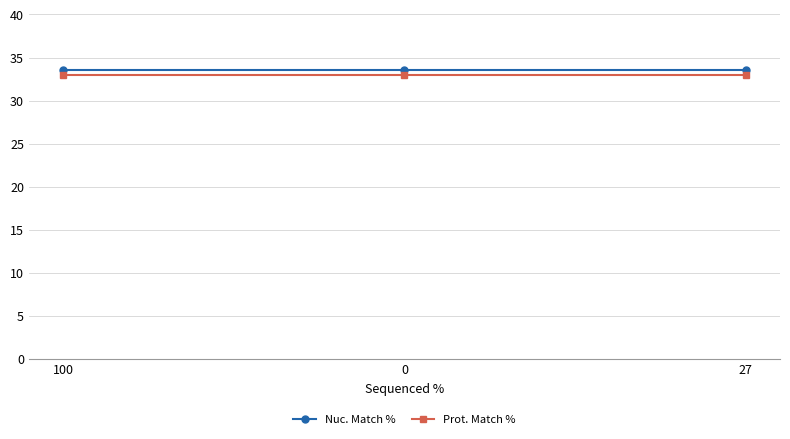

What is the spread (max minus min) of values at 0?

0.6